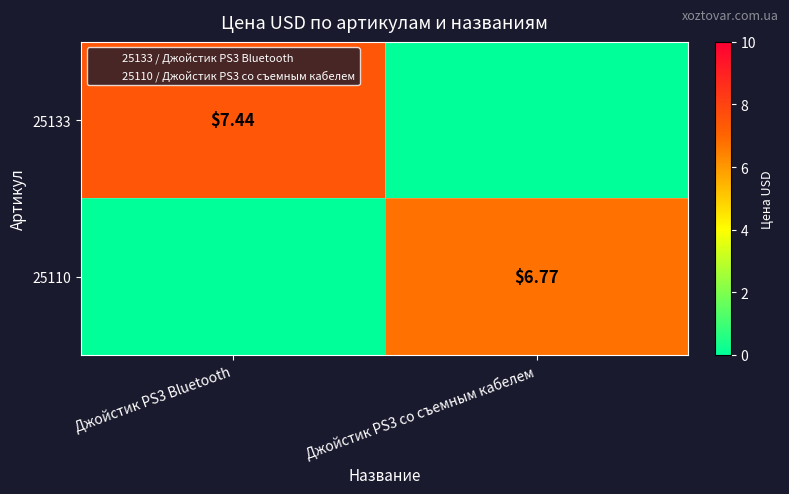

What is the sum of the 25110 values at Джойстик PS3 Bluetooth and Джойстик PS3 со съемным кабелем?

6.8